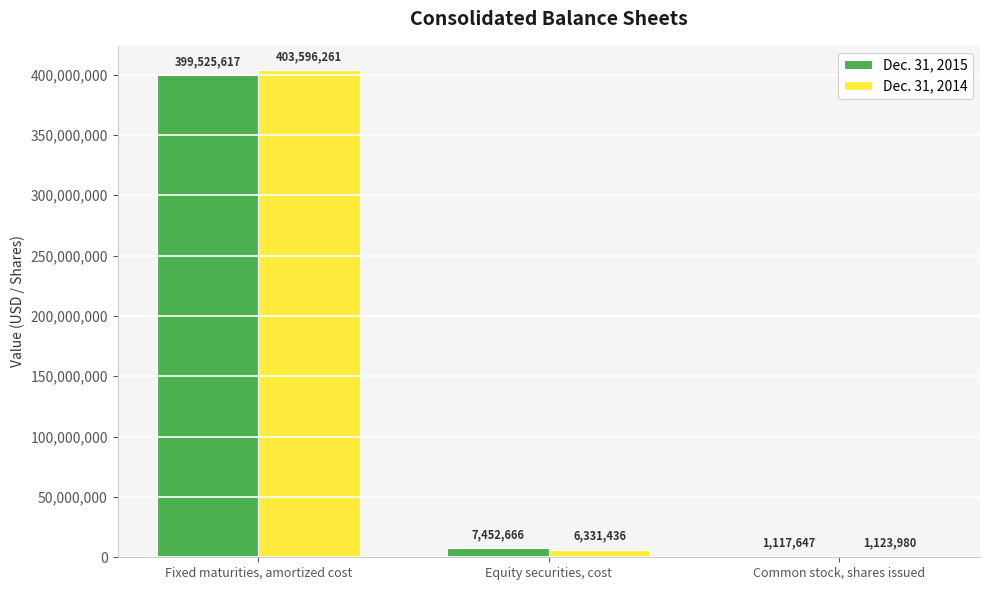

Reading right to left, what are all the values shown in this chart?

Dec. 31, 2015: 1117647	7452666	399525617
Dec. 31, 2014: 1123980	6331436	403596261